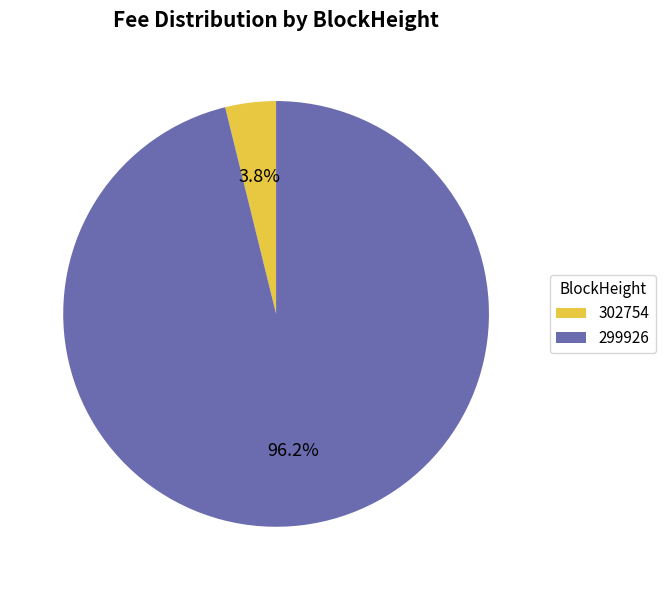

What percentage is the 299926 slice, to the nearest percent?

96%